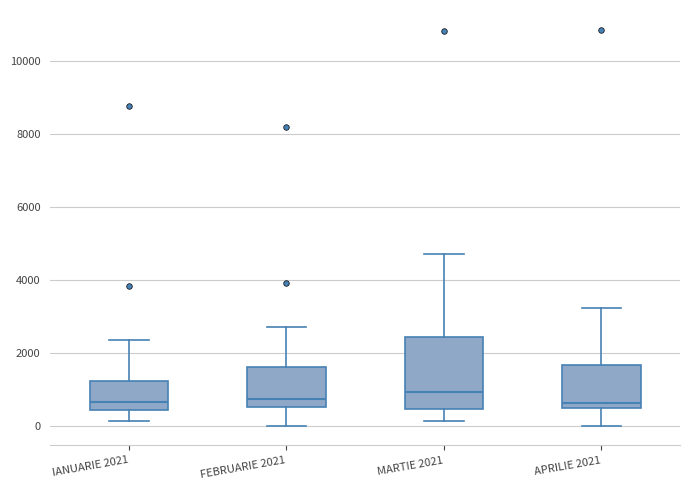

Which box is the tallest, from its lower edge to its upper edge?

MARTIE 2021